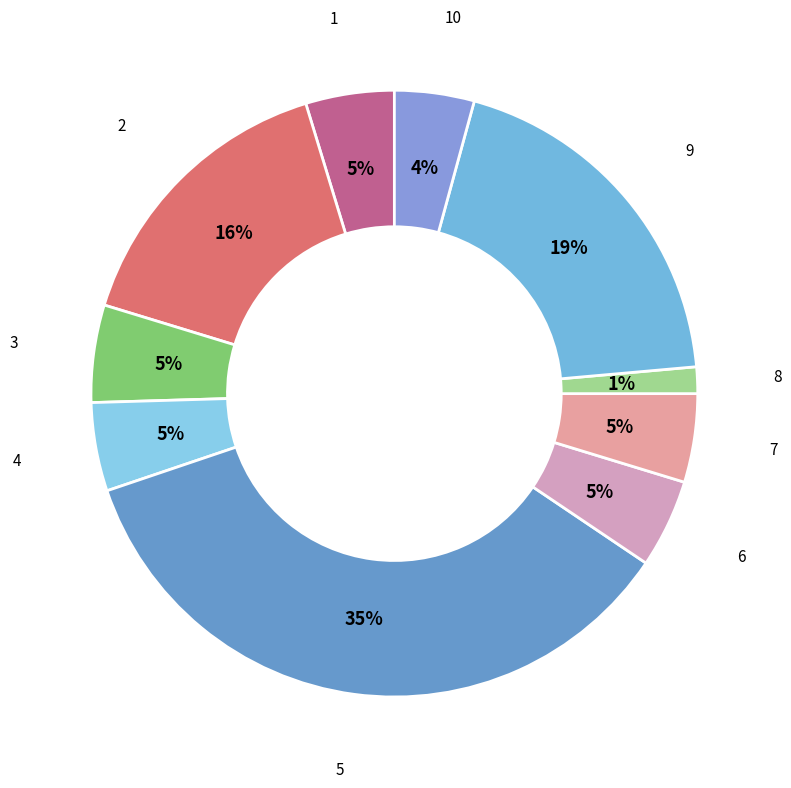

How many slices are in this pie chart?

10